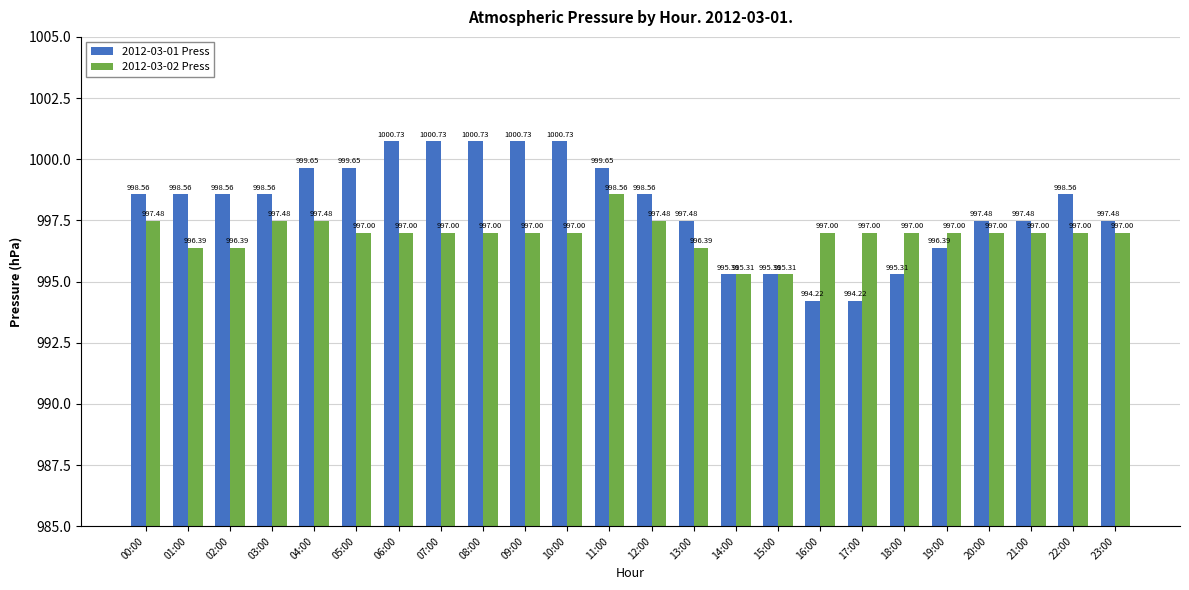

Count the number of categories in the chart.

24